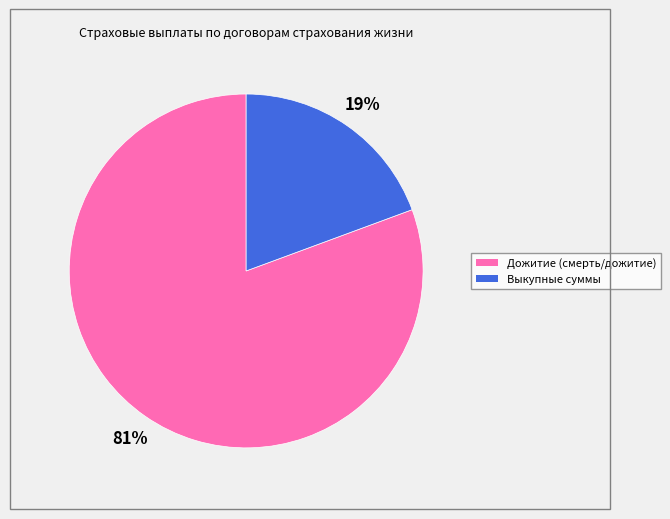

Is there any slice that represents more than half of the pie?

Yes